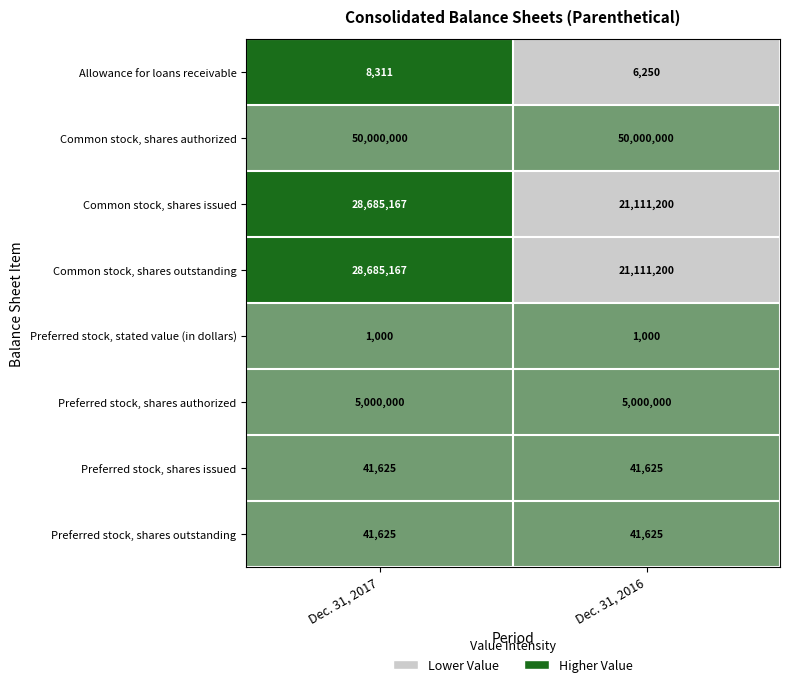

At which category is the sum across all series the highest?

Dec. 31, 2017